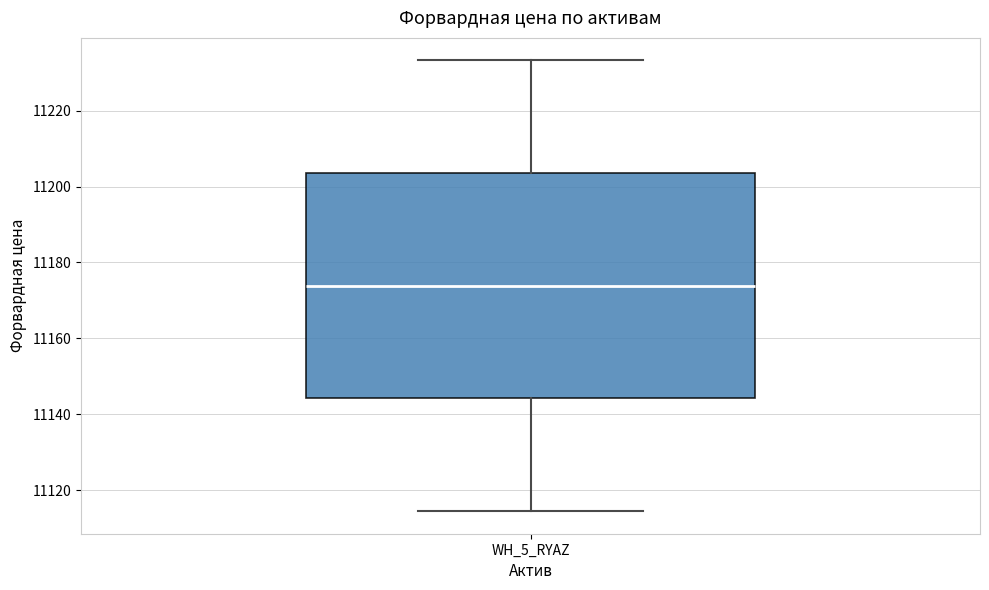

Transcribe this box plot: give where the median line is, the range the box spans, and where the two whiskers end, as read against the y-axis. The values are not printed on the chart, so give them approximately, as read against the axis.

median 11174, box 11144 to 11204, whiskers 11114 to 11234